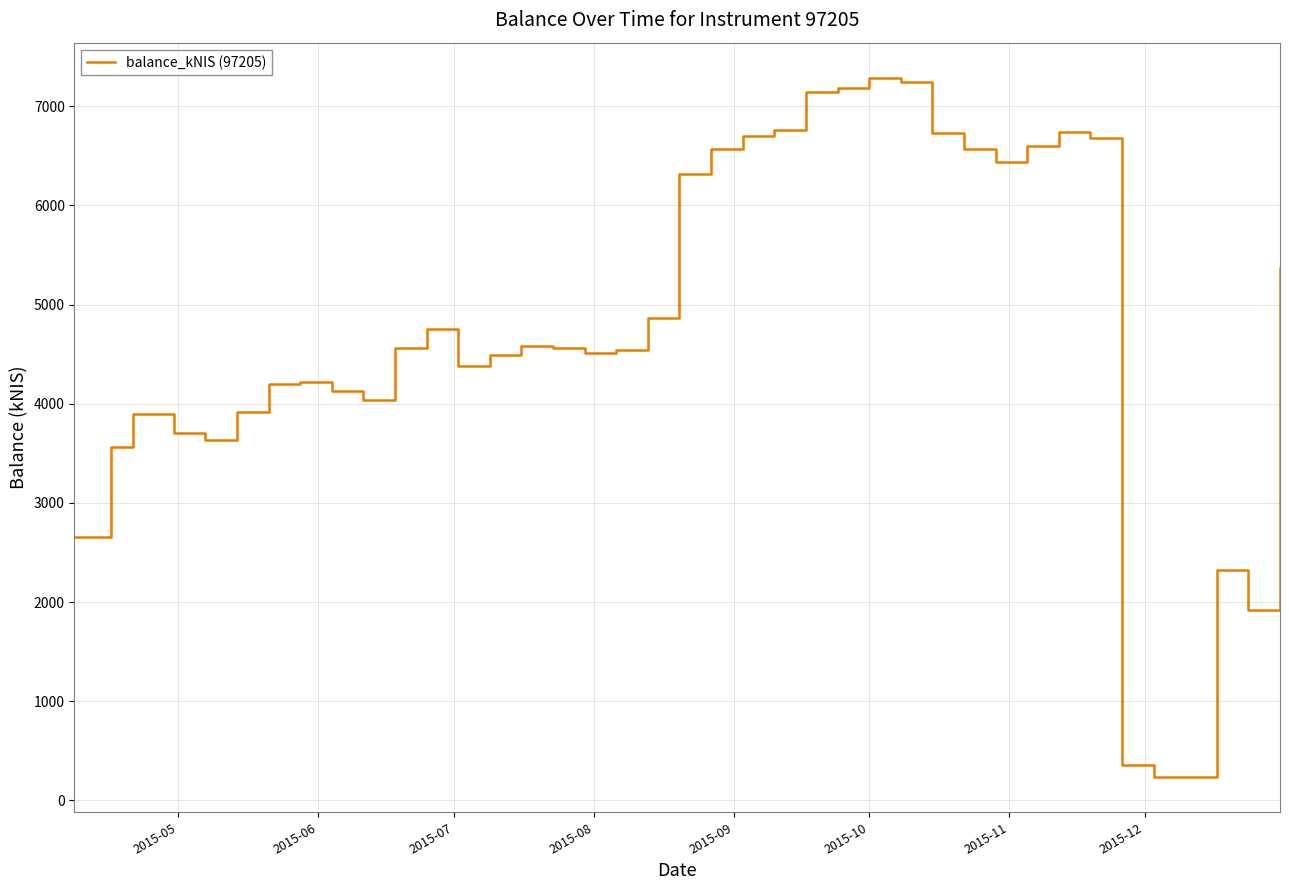

What is the greatest value displayed?

7288.9